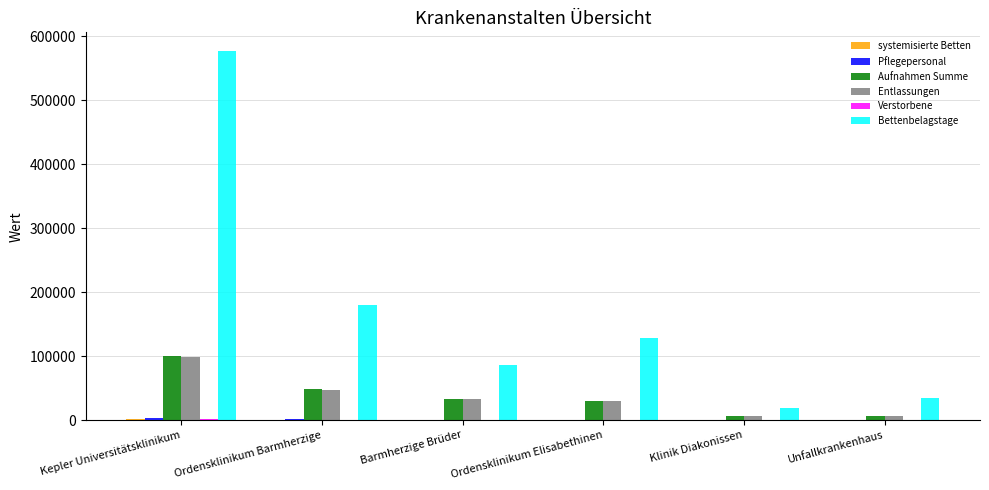

At which label is Bettenbelagstage closest to 298205?

Ordensklinikum Barmherzige